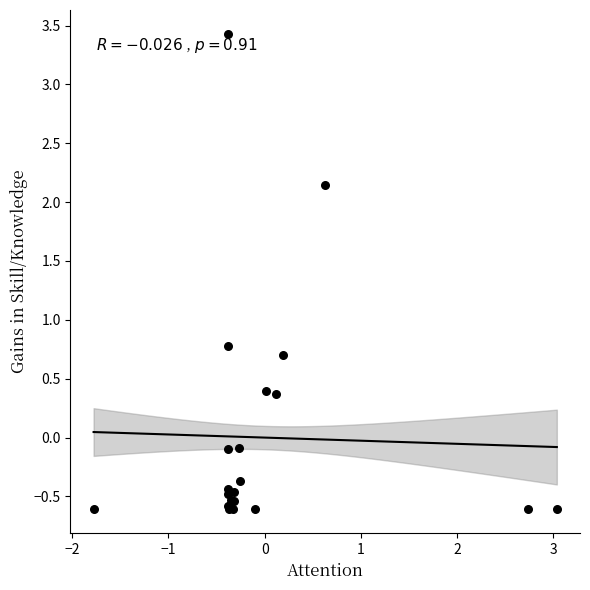

What Y value in the scatter plot is closest to 1?

0.8